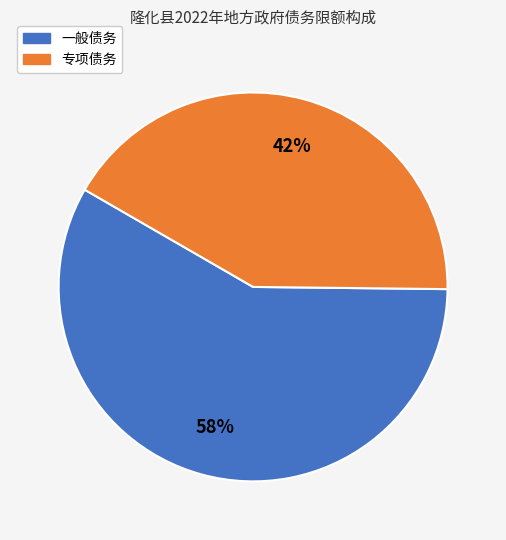

Rank the categories by value from highest to lowest.

一般债务, 专项债务